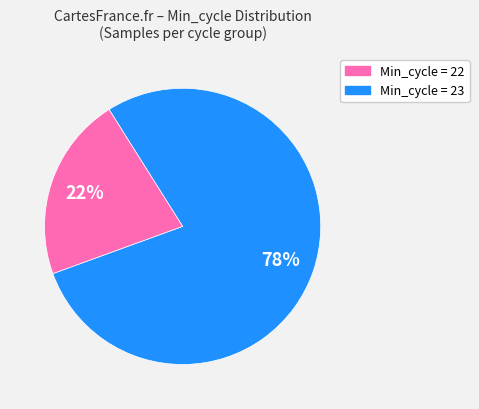

How many slices are in this pie chart?

2